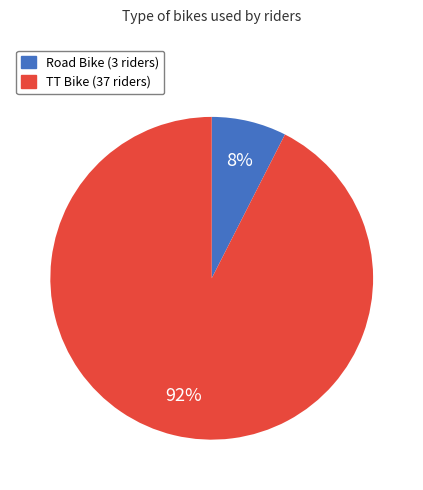

To the nearest percent, what percentage of the pie is TT Bike?

92%